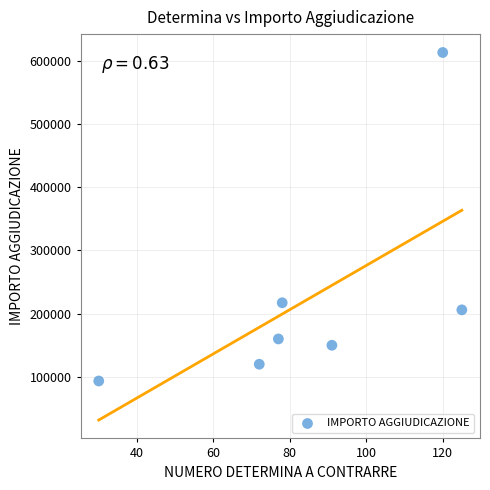

What is the range of Y values (max minus min)?

519500